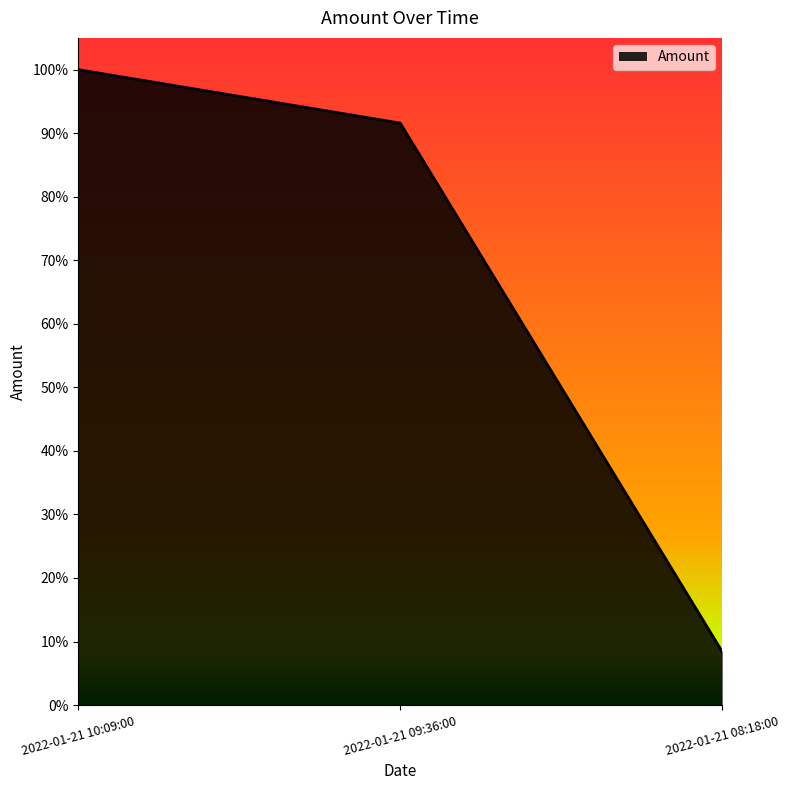

Does the chart display data point markers on the line(s)?

No